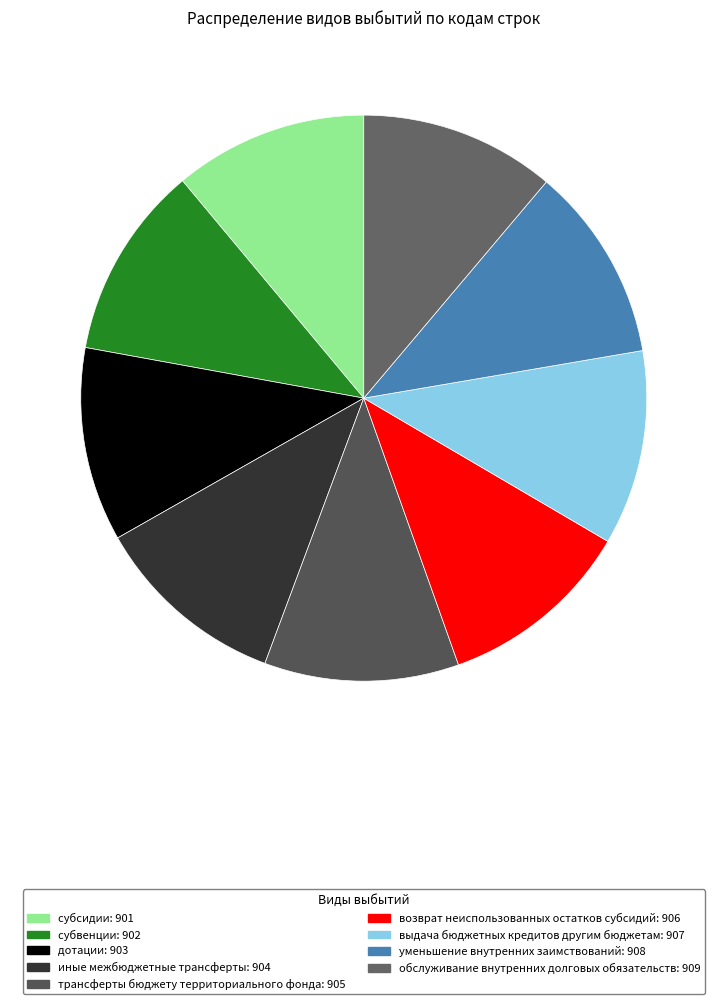

Rank the categories by value from lowest to highest.

субсидии, субвенции, дотации, иные межбюджетные трансферты, трансферты бюджету территориального фонда, возврат неиспользованных остатков субсидий, выдача бюджетных кредитов другим бюджетам, уменьшение внутренних заимствований, обслуживание внутренних долговых обязательств